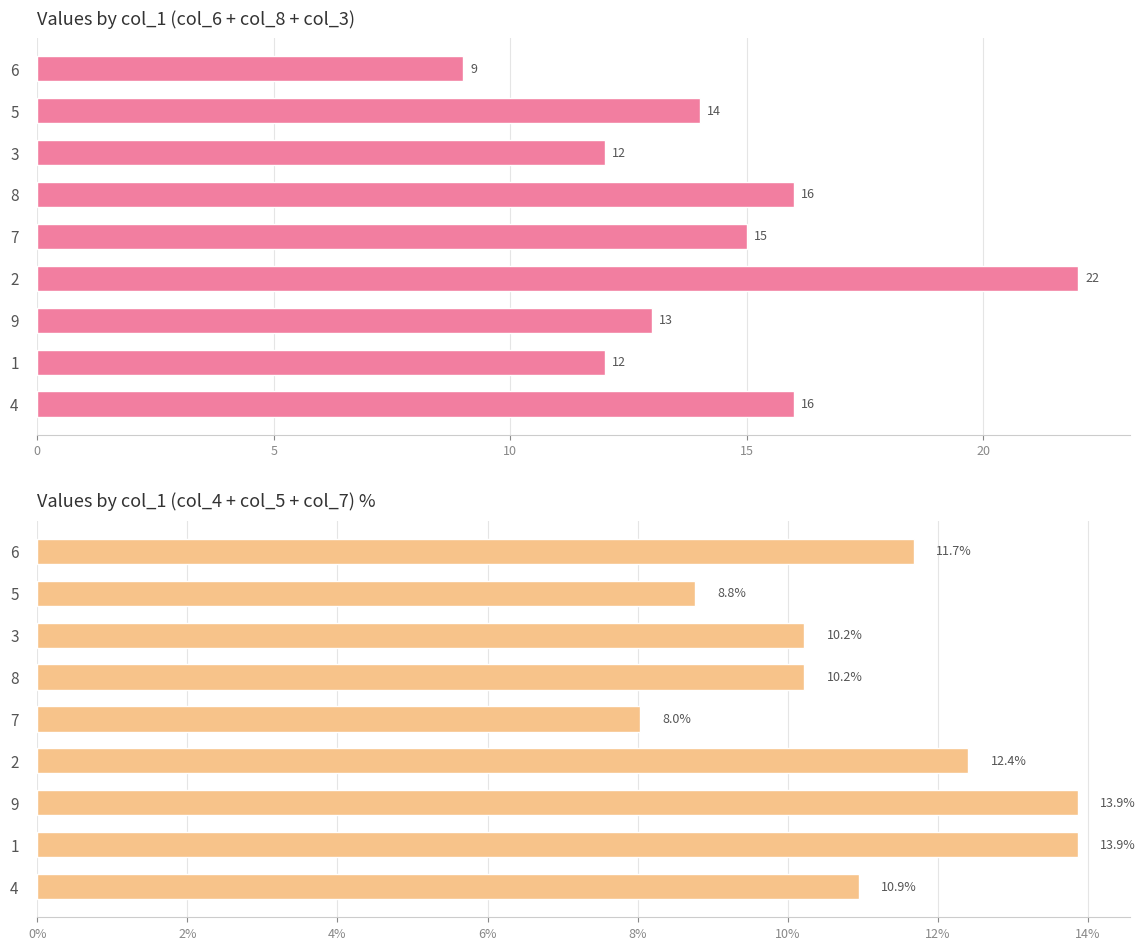

Which series has the largest total across all categories?

col_6+col_8+col_3